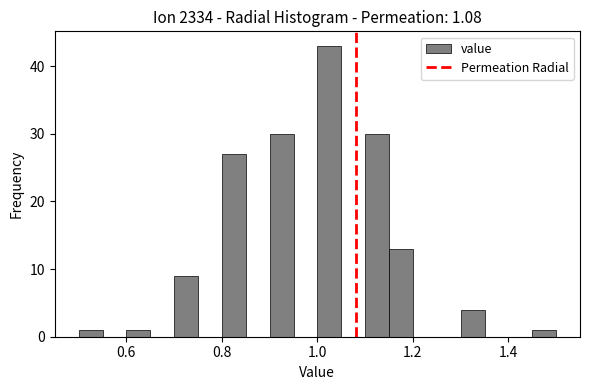

Read against the x-axis, roughly where is the centre of the tallest bar?

1.02